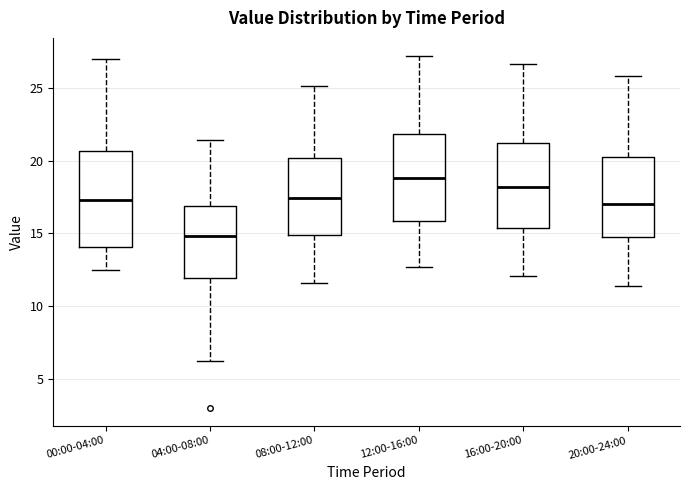

Where does the lower whisker of the box for 12:00-16:00 end on the y-axis? The values are not printed on the chart, so give them approximately, as read against the axis.

12.5